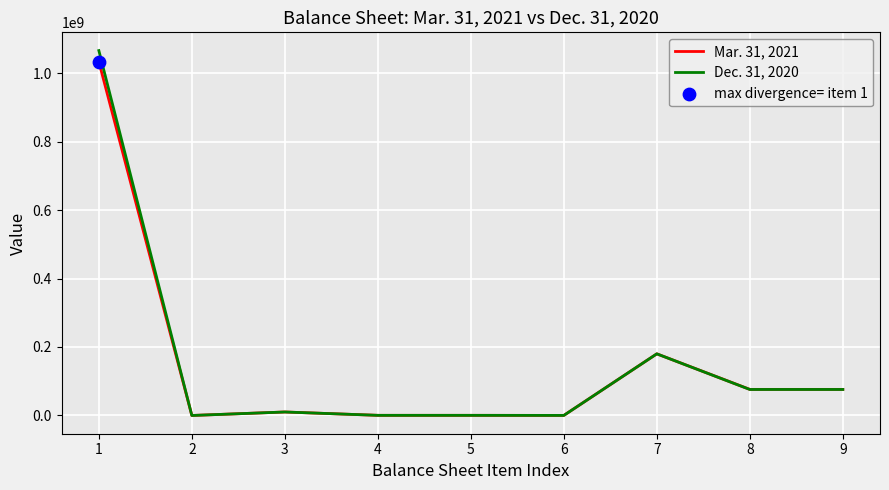

Which series has the widest spread of values?

Dec. 31, 2020